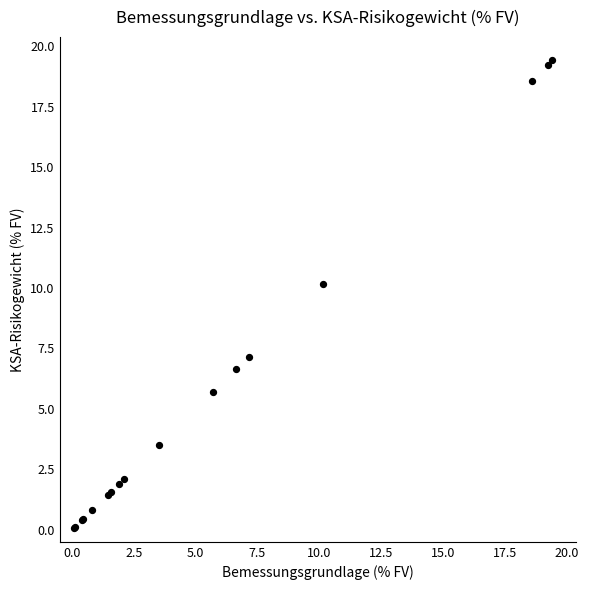

What Y value in the scatter plot is closest to 9?

10.2